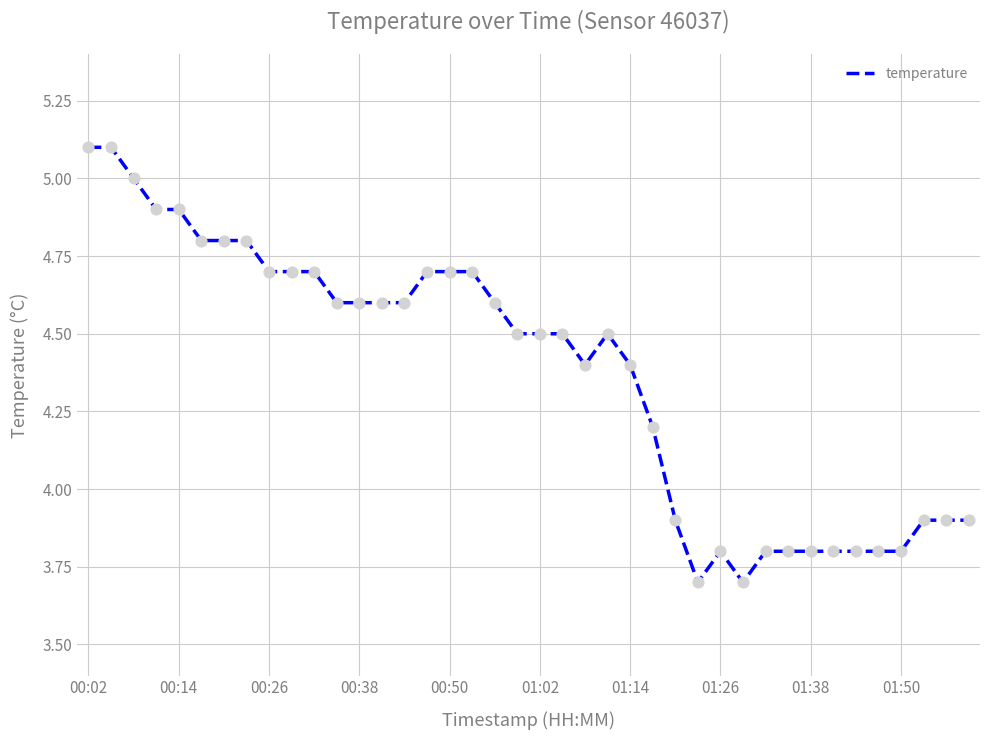

What is the smallest value displayed?

3.7